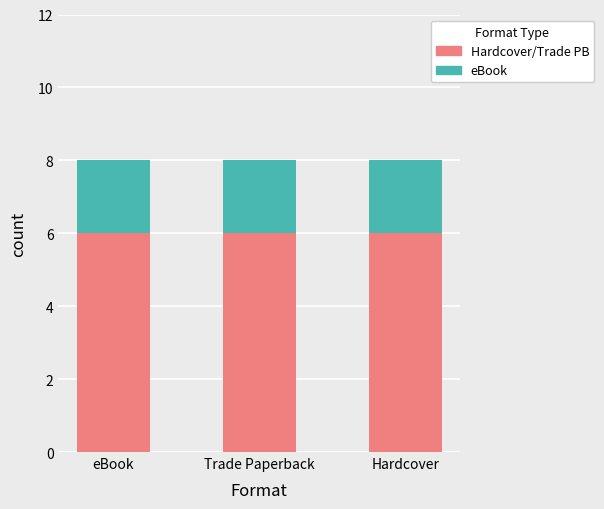

What is the total value across all series at eBook?

8